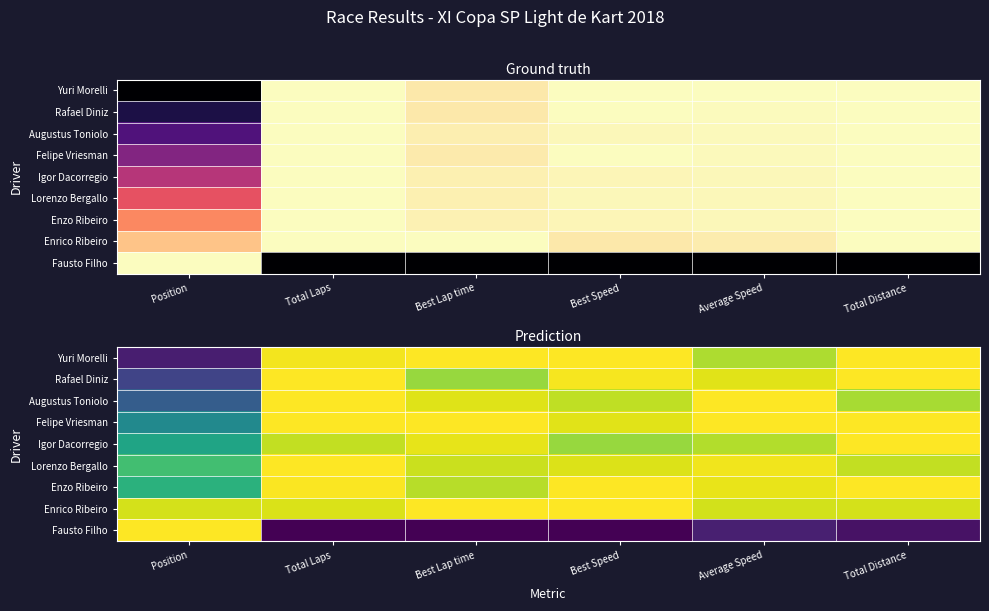

Which series has the largest range (max minus min)?

Fausto Filho